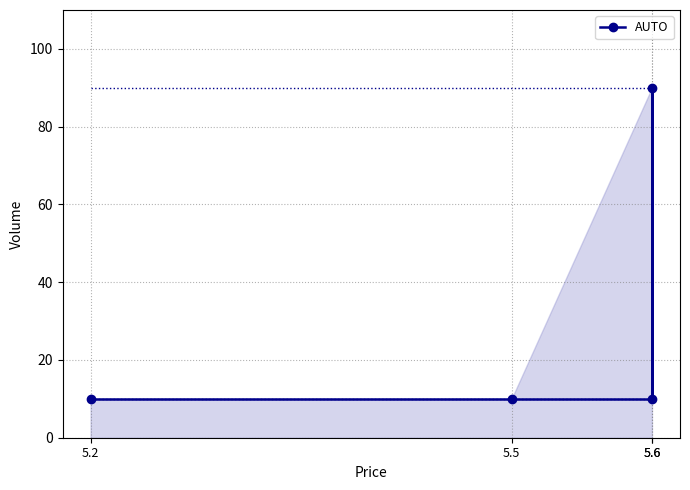

Reading left to right, what are all the values shown in this chart?

10	10	90	10